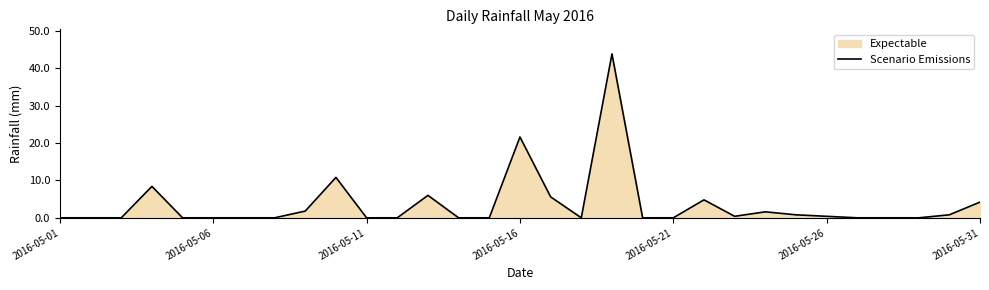

The value at 2016-05-21 is 0.0. True or false?

True